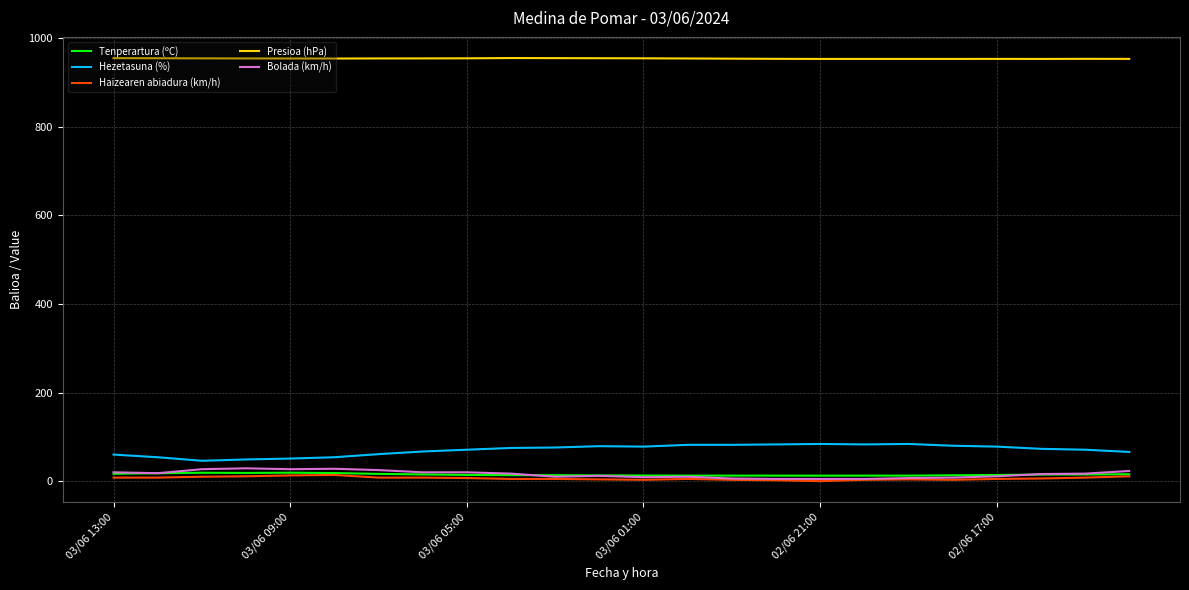

Which series has the largest total across all categories?

Presioa (hPa)